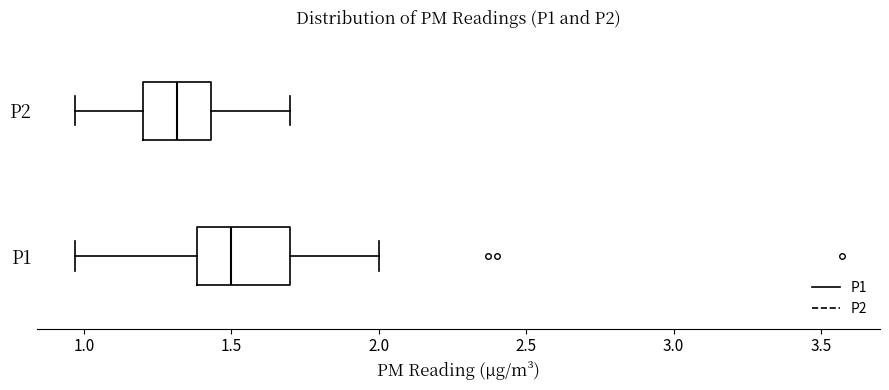

Which box's median line is the furthest to the right?

P1